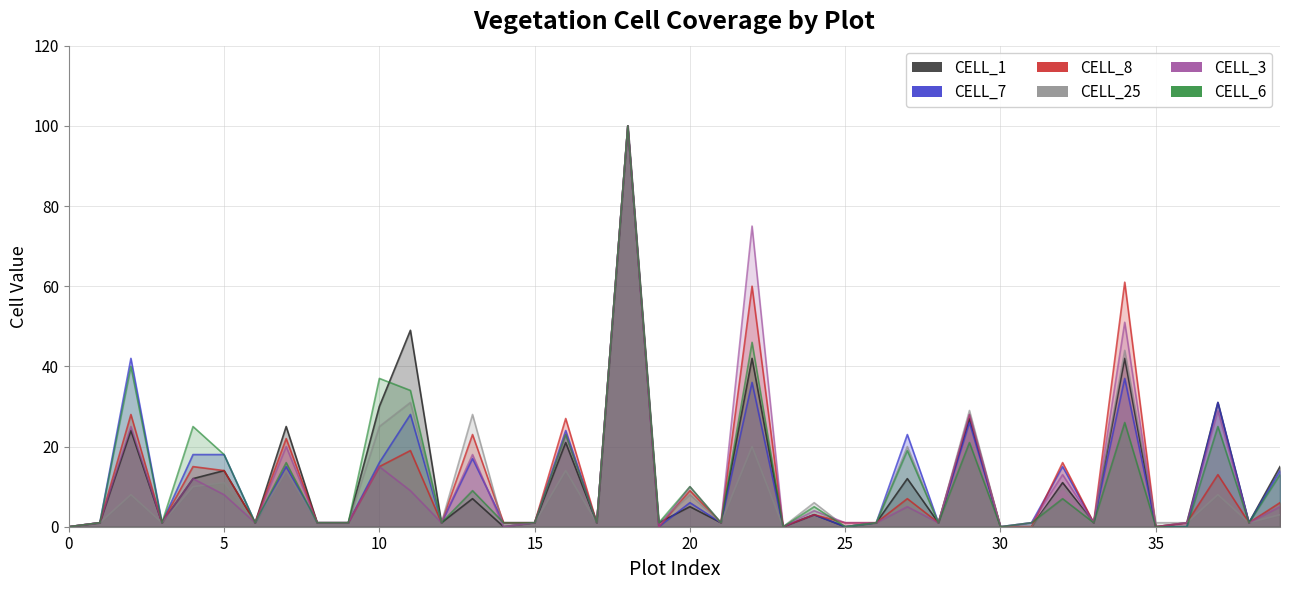

At 34, list the series in order from smallest to largest.

CELL_6, CELL_7, CELL_1, CELL_25, CELL_3, CELL_8